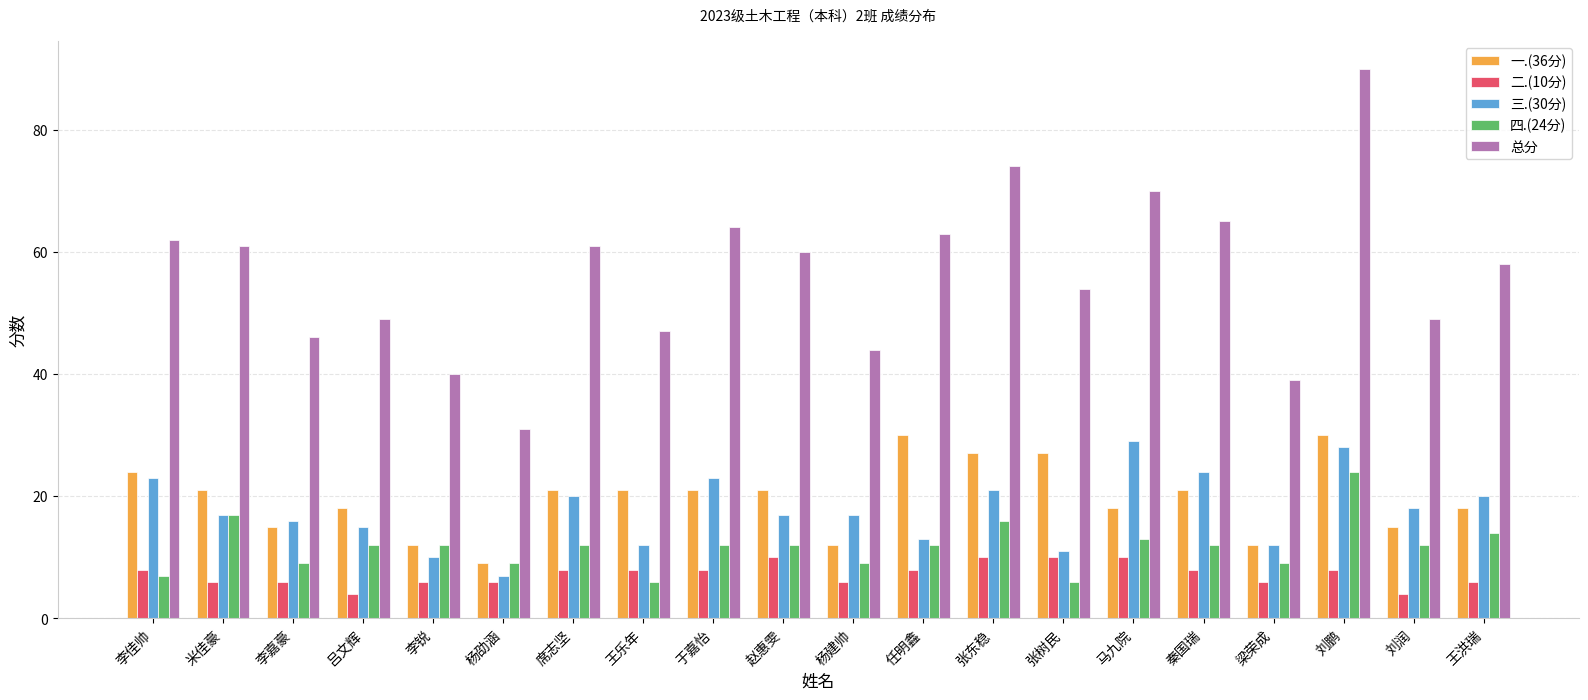

At which label does 四.(24分) first exceed 12?

米佳豪